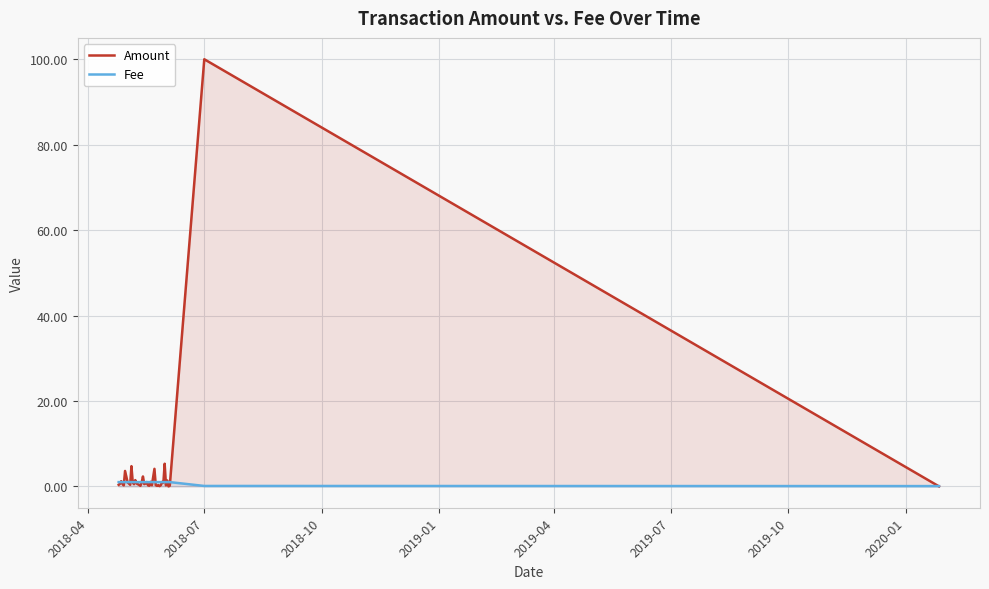

True or false: Fee has more than 1 points higher than both neighbors.

False